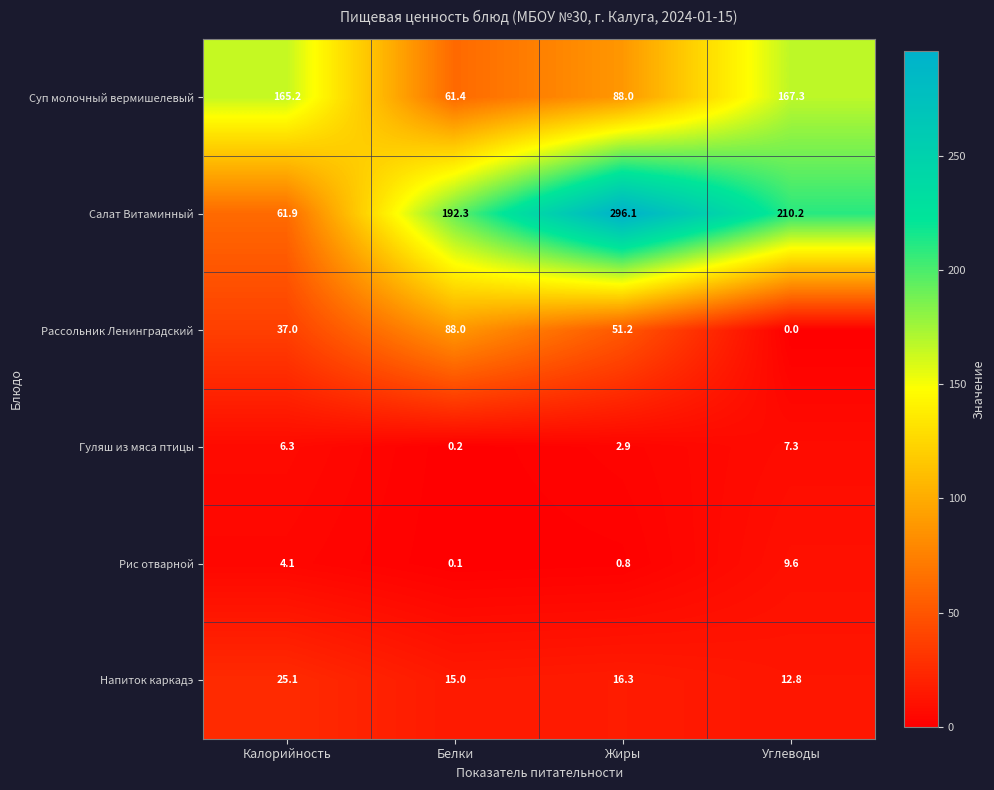

Which series has the largest total across all categories?

Салат Витаминный